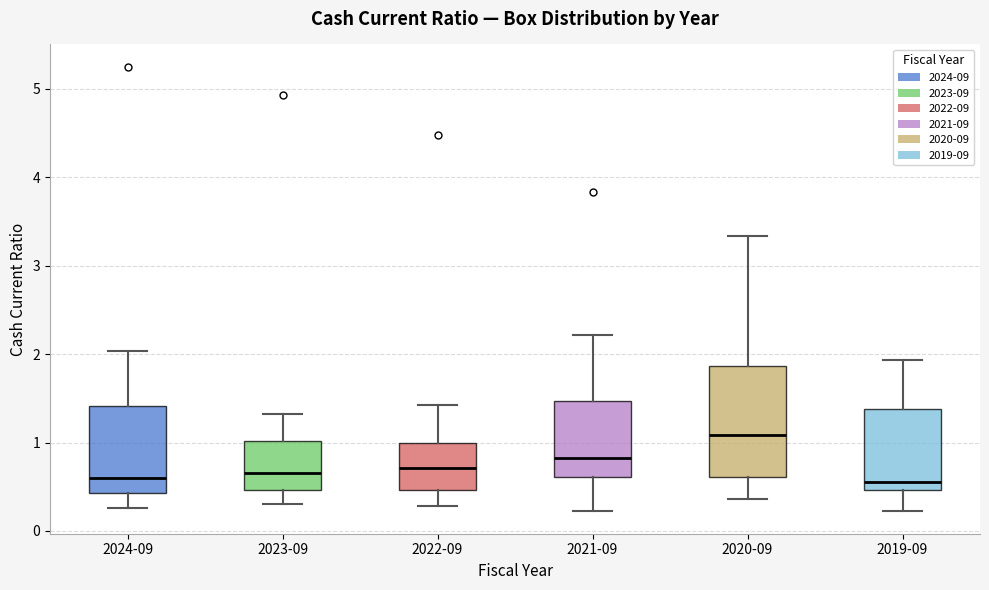

Comparing the boxes themselves (not the whiskers), which one is the tallest?

2020-09